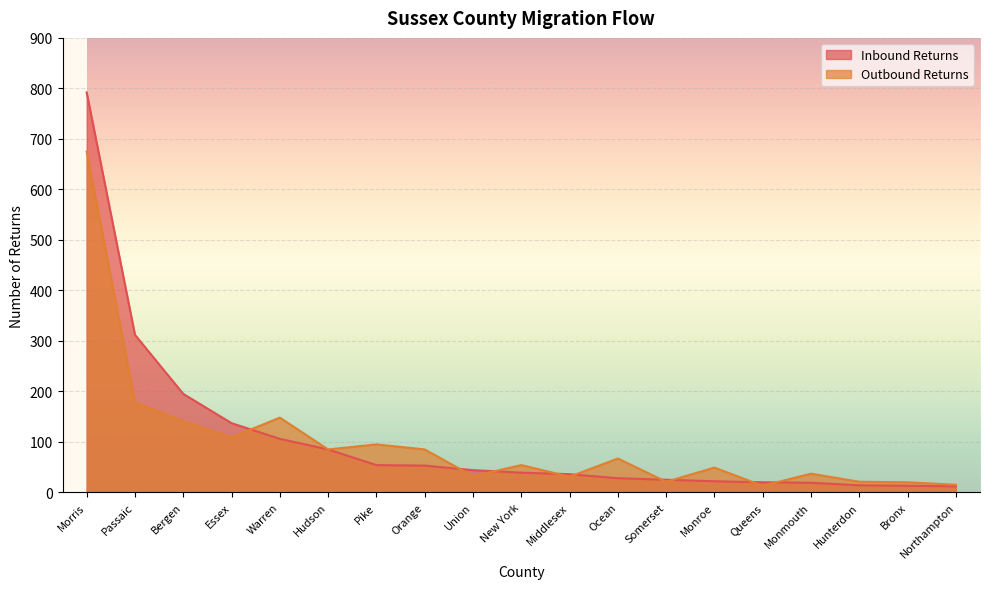

Which series ends up on top after the final intersection of Inbound Returns and Outbound Returns?

Outbound Returns